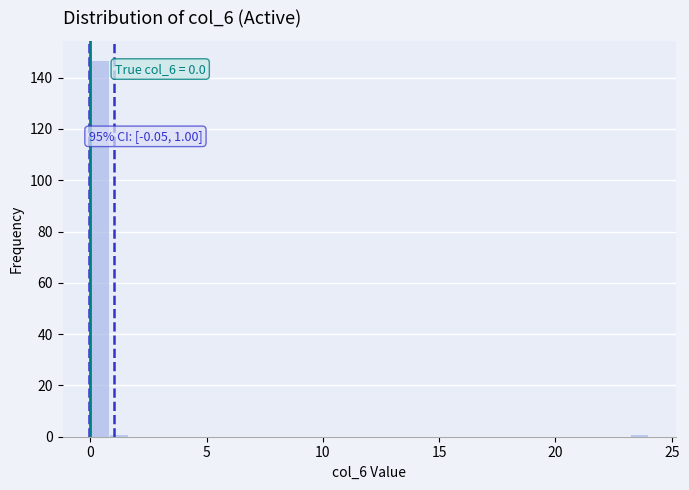

Read against the x-axis, roughly where is the centre of the tallest bar?

0.5